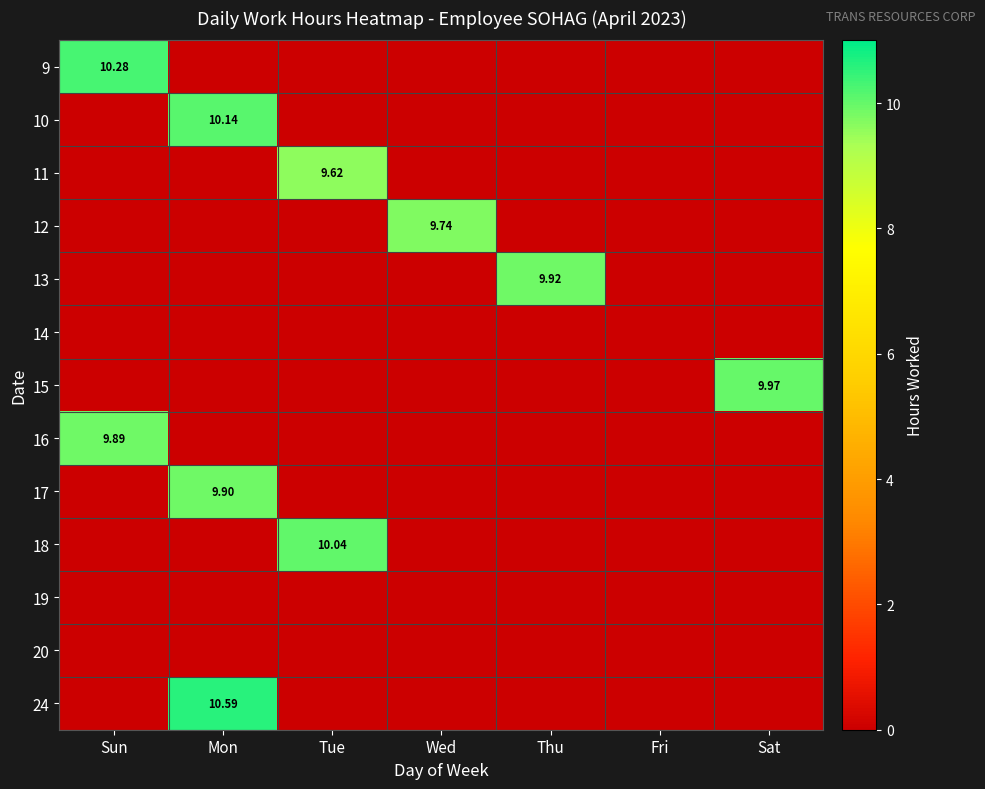

The value of 12 at Wed is 9.7. True or false?

True